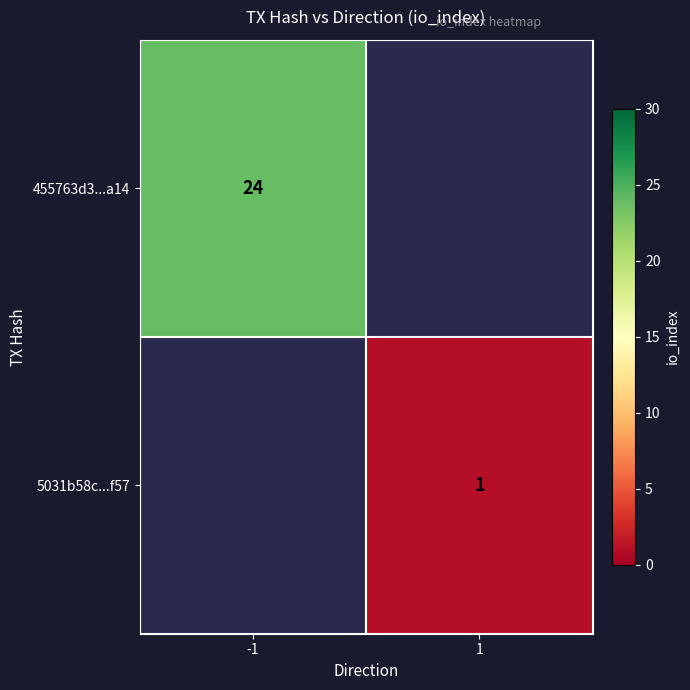

The value of 5031b58c...f57 at 1 is 1. True or false?

True